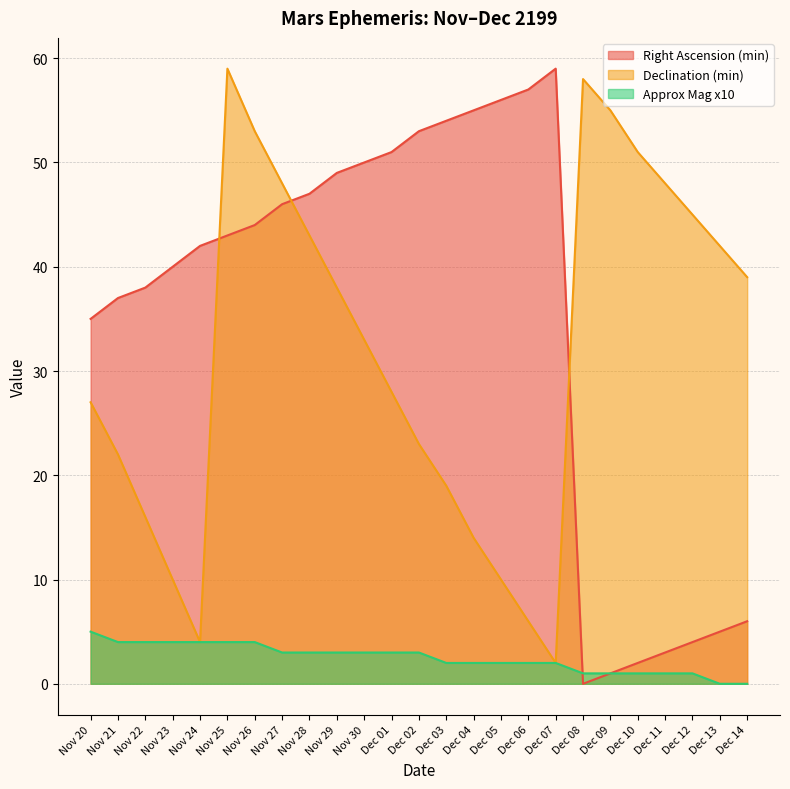

What is the sum of all Approx Mag x10 values?

62